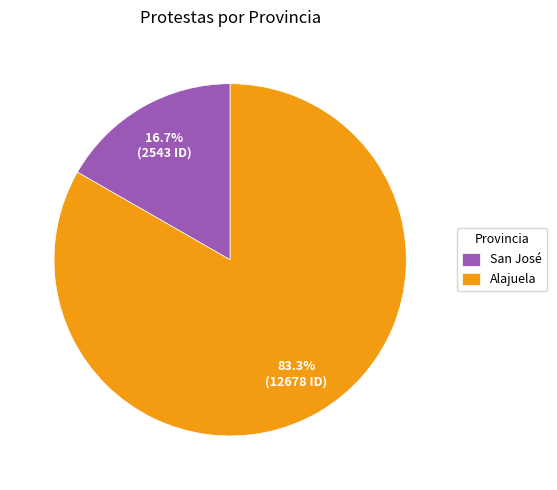

To the nearest percent, what is the combined percentage of San José and Alajuela?

100%